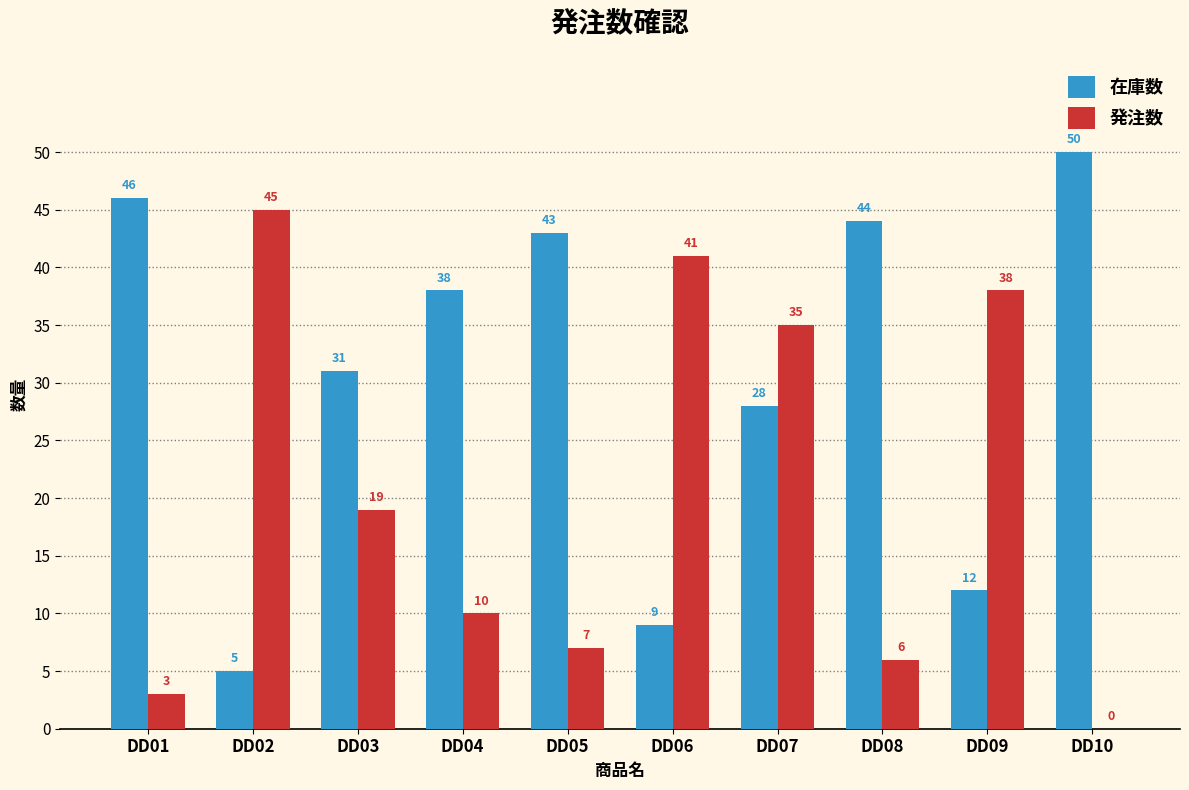

What is the highest value of the 発注数 series?

45